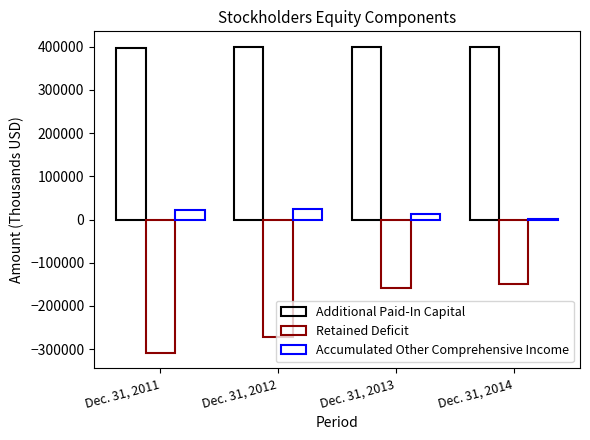

What is the sum of all Retained Deficit values?

-888550